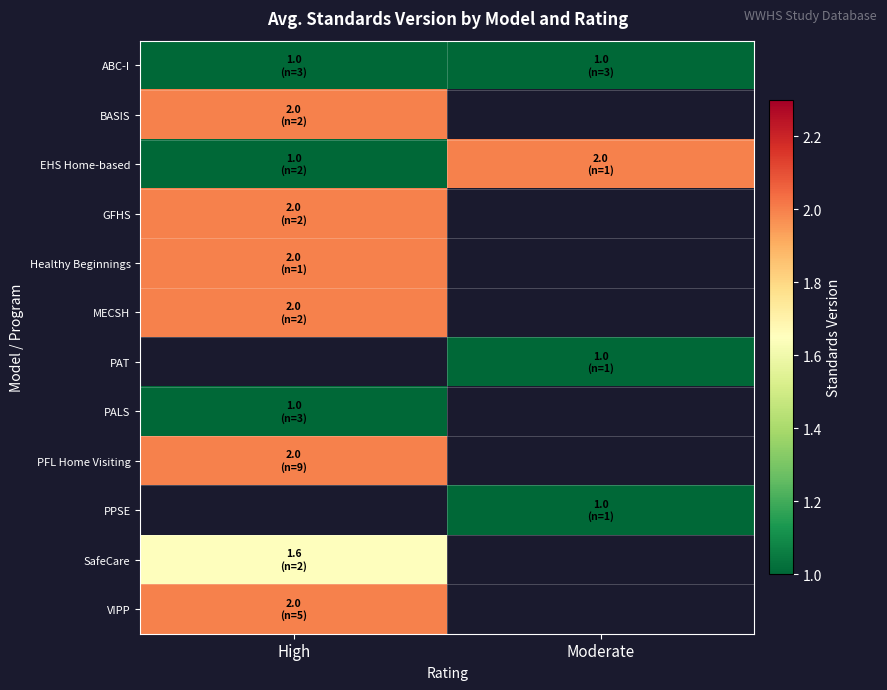

True or false: SafeCare has a value of 1.6 at High.

True